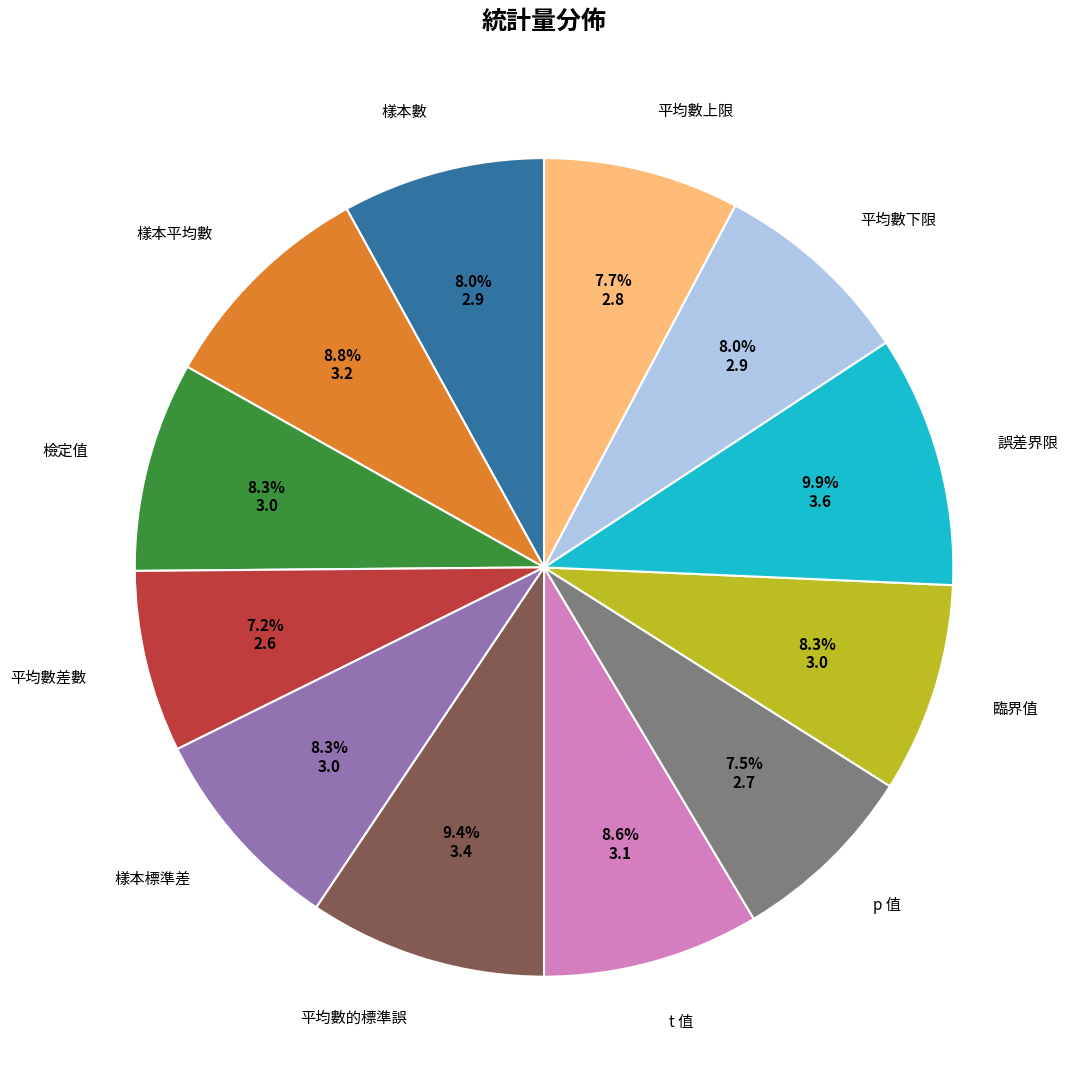

Between 誤差界限 and 平均數上限, which is larger?

誤差界限